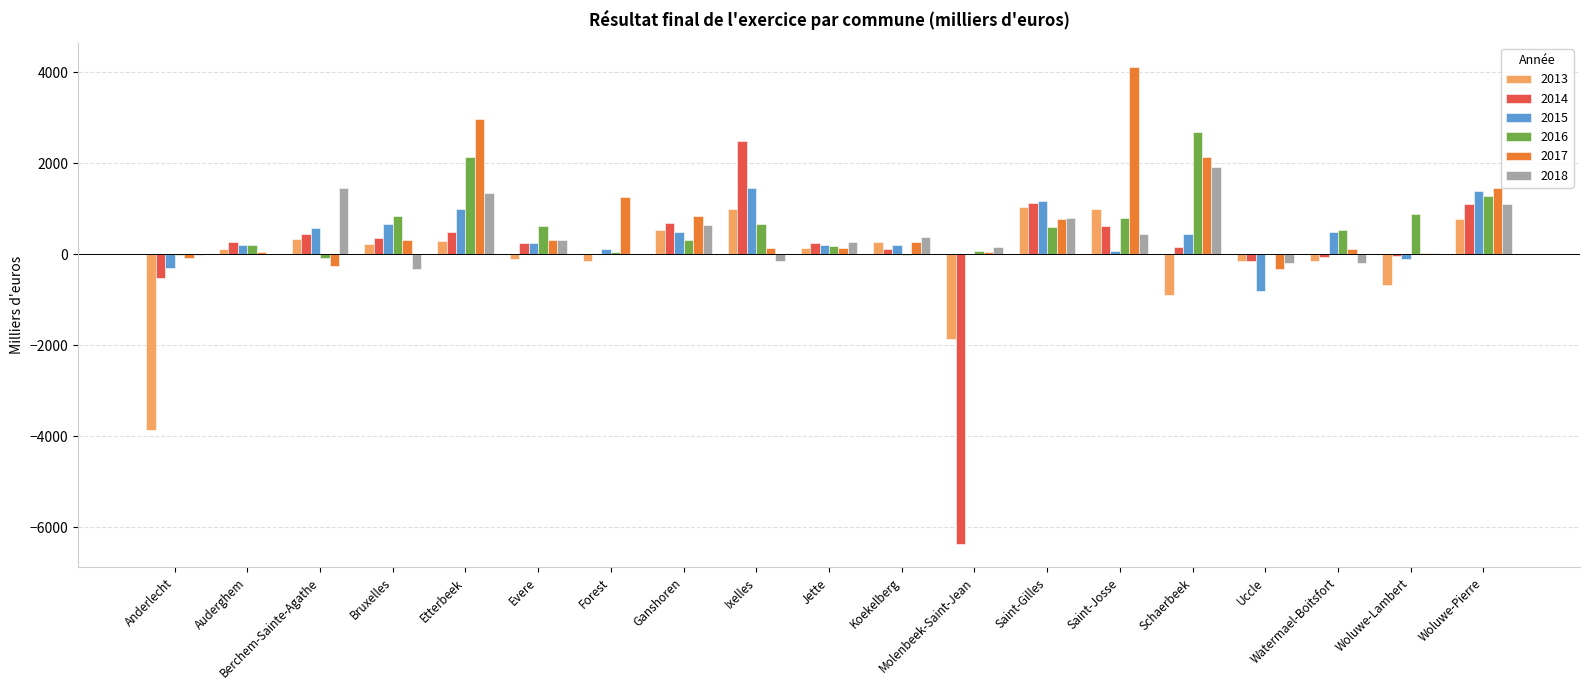

At which category is the sum across all series the highest?

Etterbeek